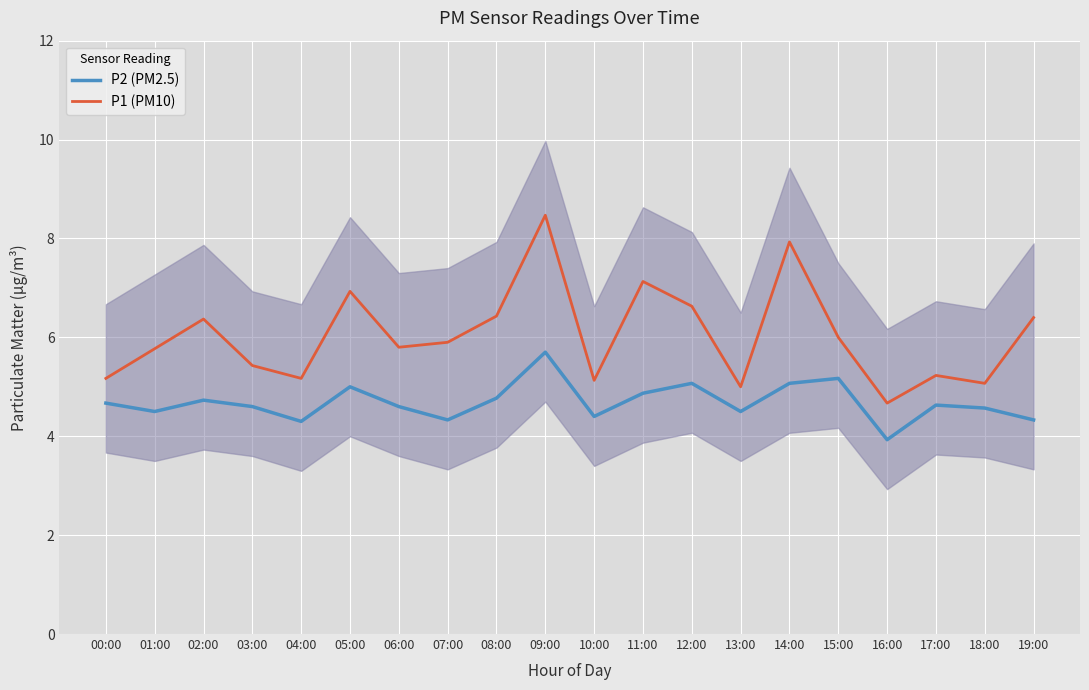

True or false: P1 (PM10) has a value of 1.8 at 09:00.

False